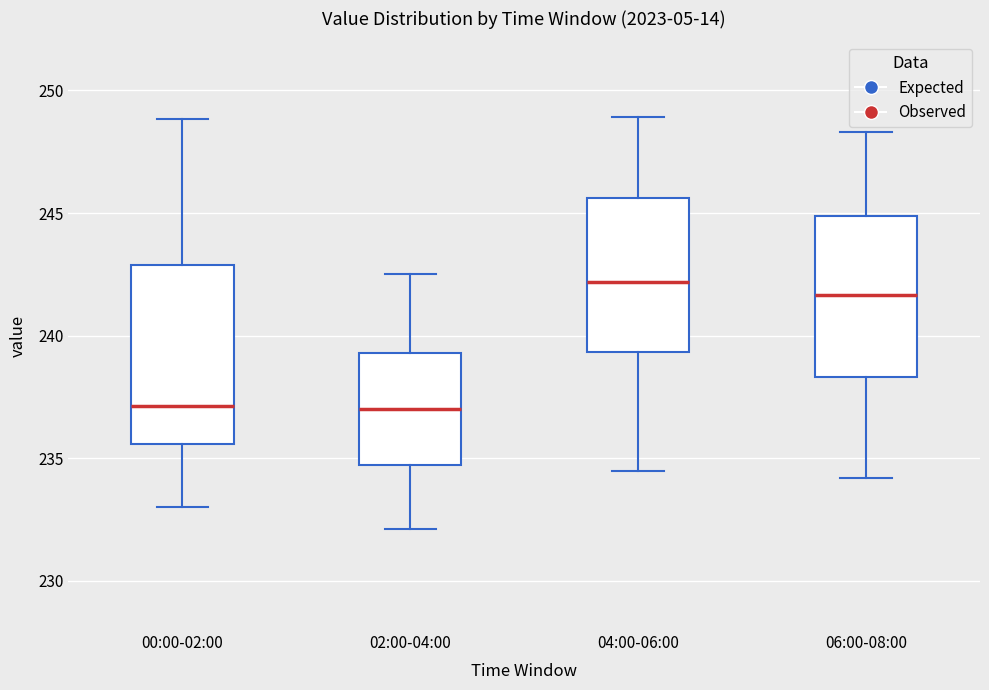

Reading left to right, read every box against the y-axis: the position of its median line, the range the box covers, and the ends of its whiskers. The values are not printed on the chart, so give them approximately, as read against the axis.

00:00-02:00: median 237.0, box 235.5 to 243.0, whiskers 233.0 to 249.0
02:00-04:00: median 237.0, box 234.5 to 239.5, whiskers 232.0 to 242.5
04:00-06:00: median 242.0, box 239.5 to 245.5, whiskers 234.5 to 249.0
06:00-08:00: median 241.5, box 238.5 to 245.0, whiskers 234.0 to 248.5